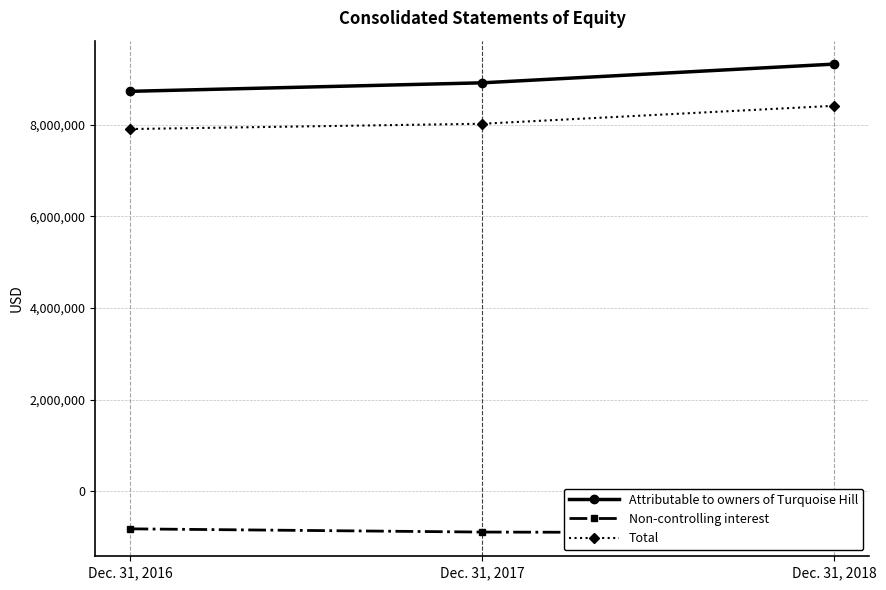

How many Attributable to owners of Turquoise Hill values are between 8726878 and 9320920?

3